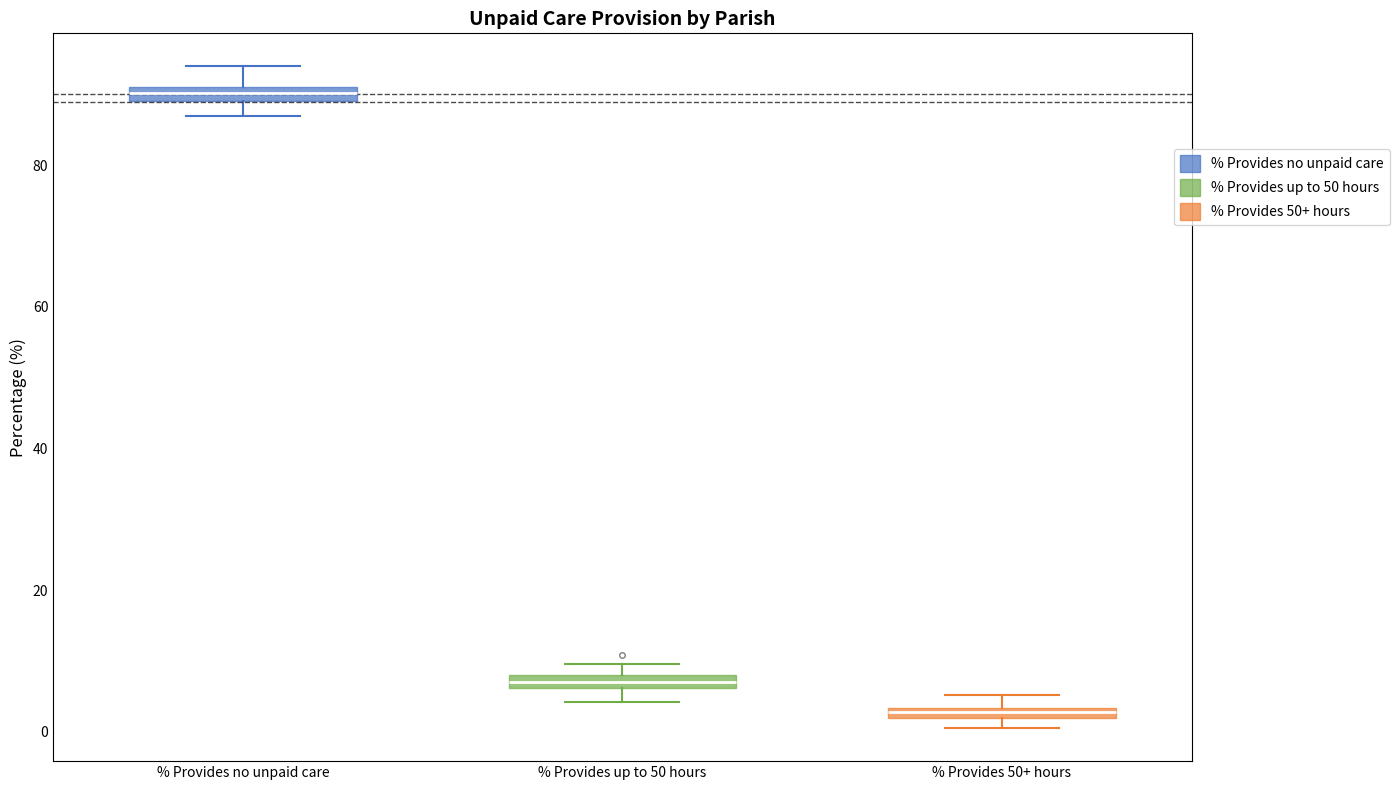

Where is the lower edge of the box for % Provides 50+ hours on the y-axis? The values are not printed on the chart, so give them approximately, as read against the axis.

2